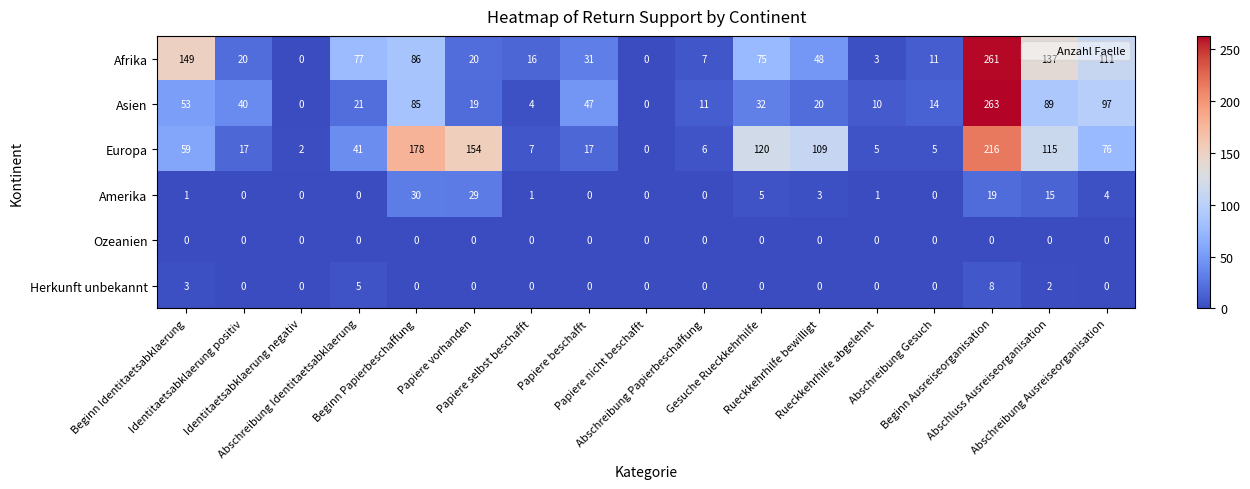

Rank the series by their maximum value, from lowest to highest.

Ozeanien, Herkunft unbekannt, Amerika, Europa, Afrika, Asien